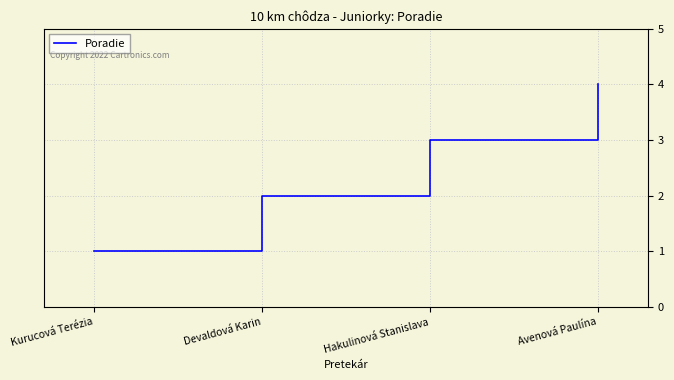

Rank the categories by value from highest to lowest.

Avenová Paulína, Hakulinová Stanislava, Devaldová Karin, Kurucová Terézia